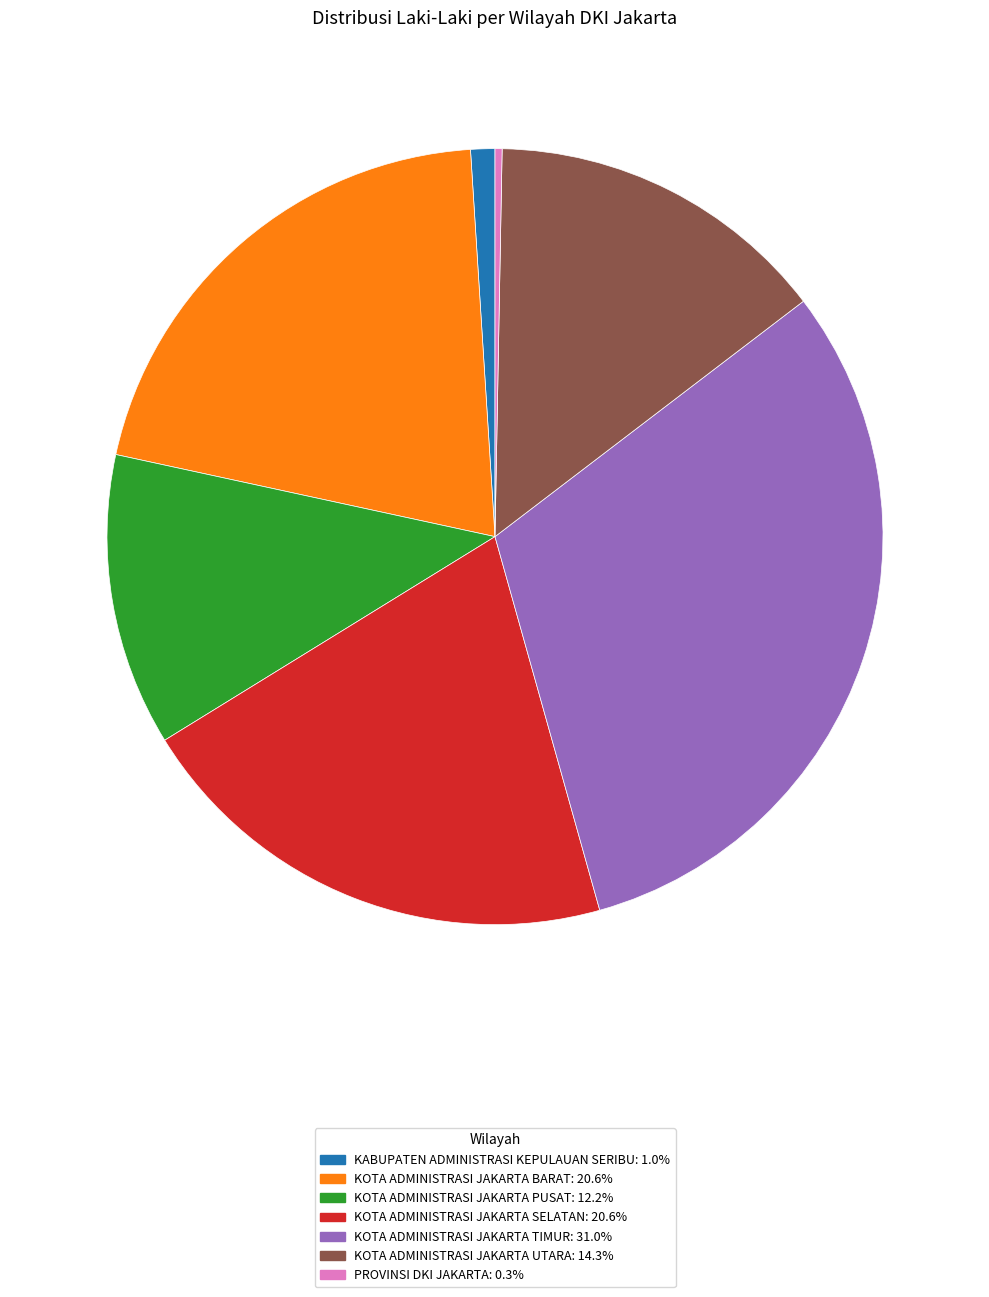

Between KOTA ADMINISTRASI JAKARTA PUSAT and KOTA ADMINISTRASI JAKARTA SELATAN, which is larger?

KOTA ADMINISTRASI JAKARTA SELATAN